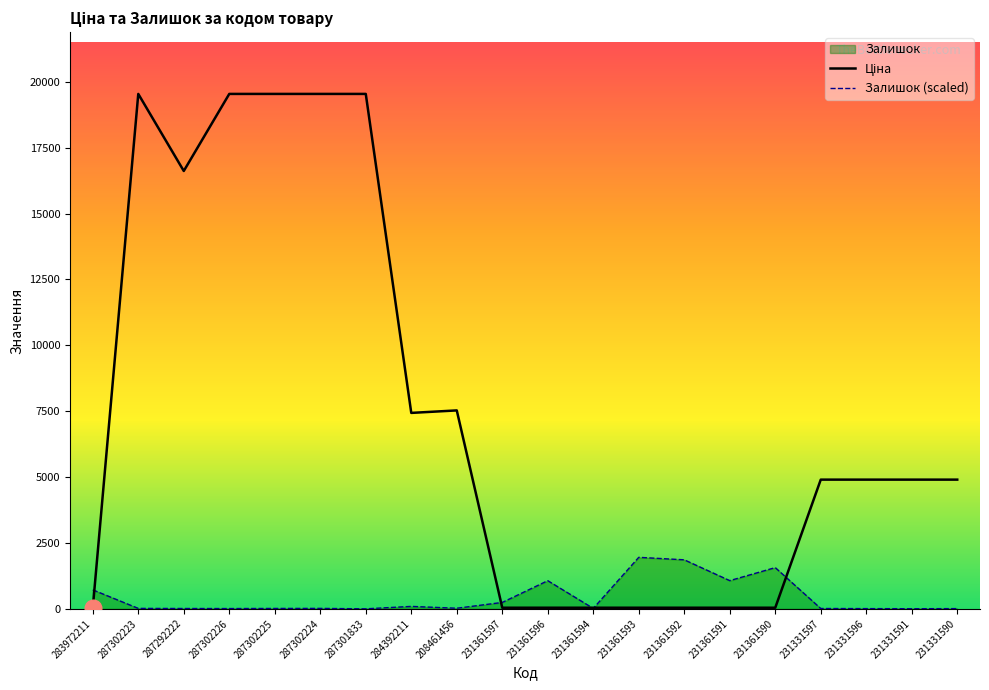

At which category is the sum across all series the highest?

287302223